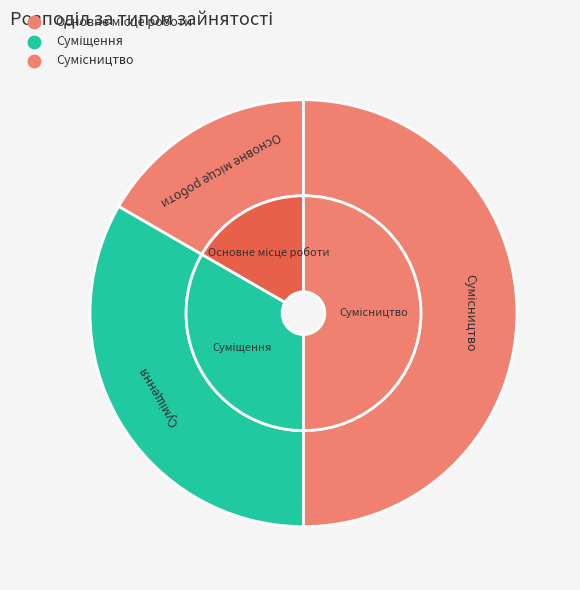

Does Сумісництво represent more than half of the total?

No